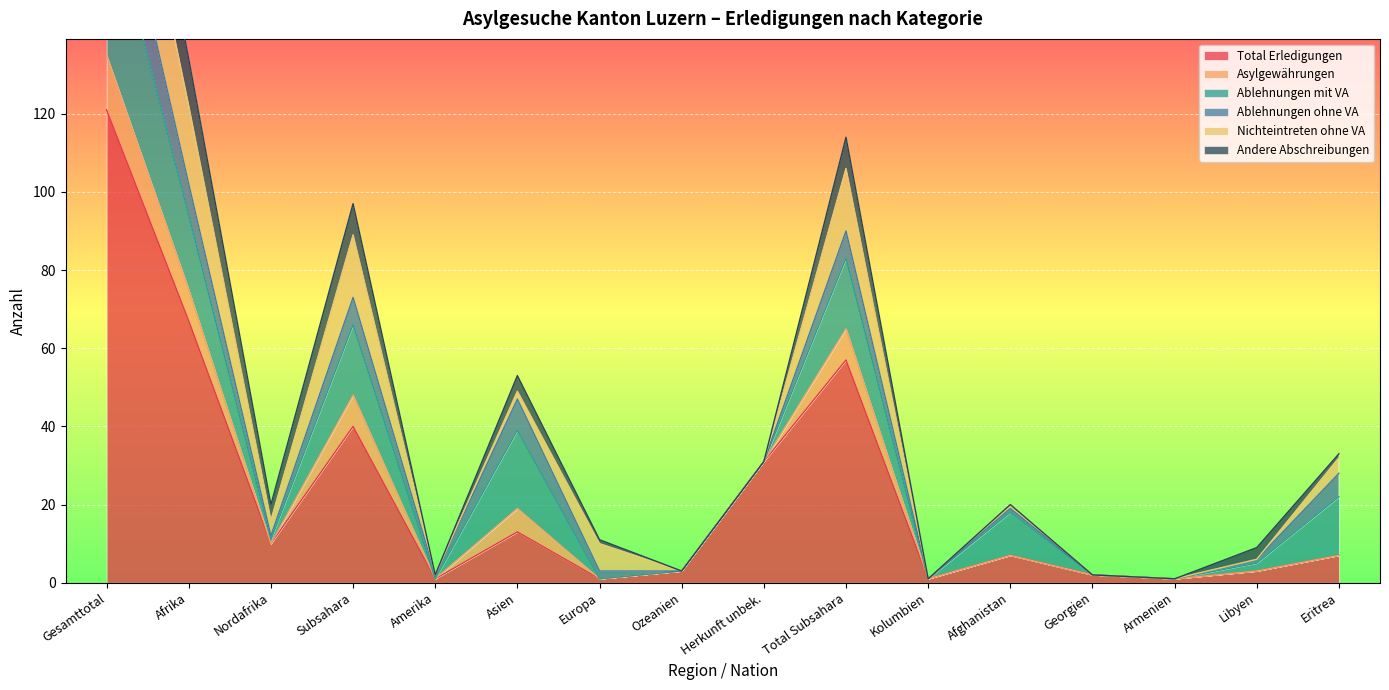

What is the label of the 8th point from the right?

Herkunft unbek.